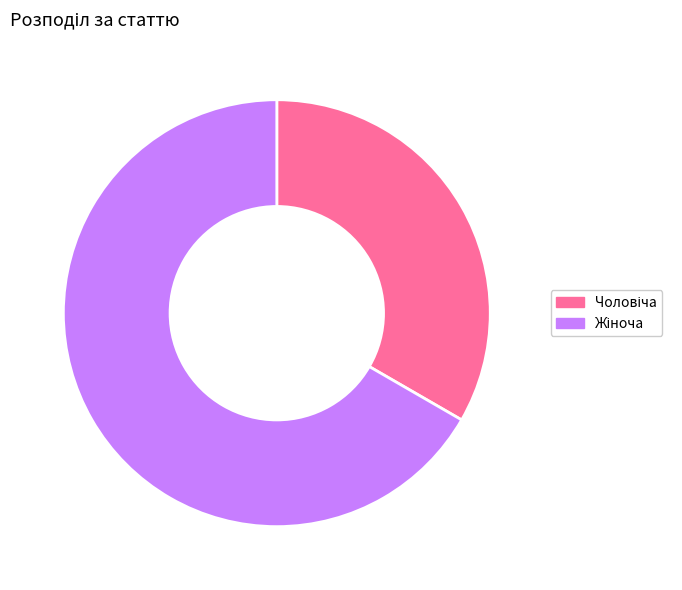

Does any single category account for the majority?

Yes